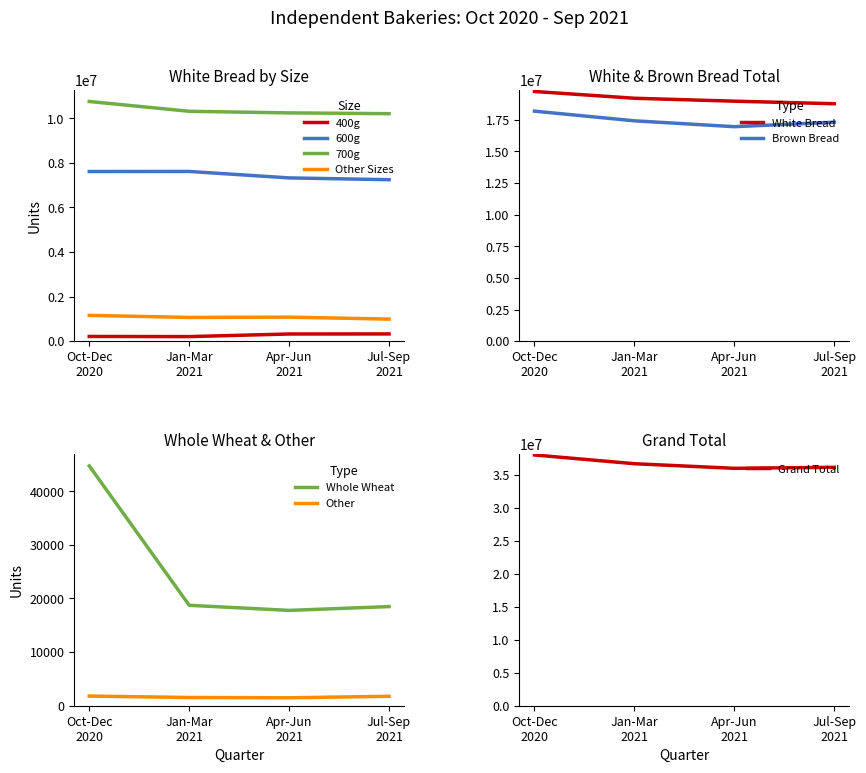

True or false: White Bread has more than 0 interior local peaks.

False